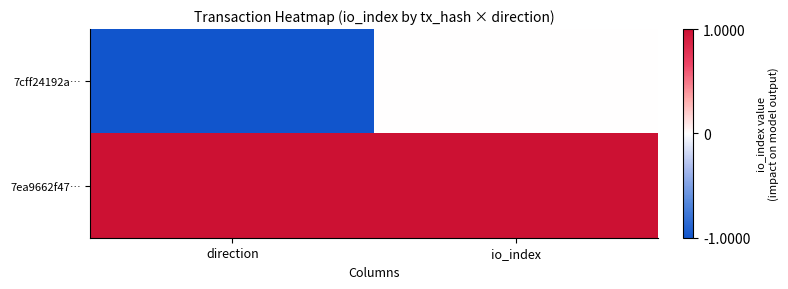

Reading left to right, extract all data points from this chart.

7cff24192a…: direction=-1	io_index=0
7ea9662f47…: direction=1	io_index=1